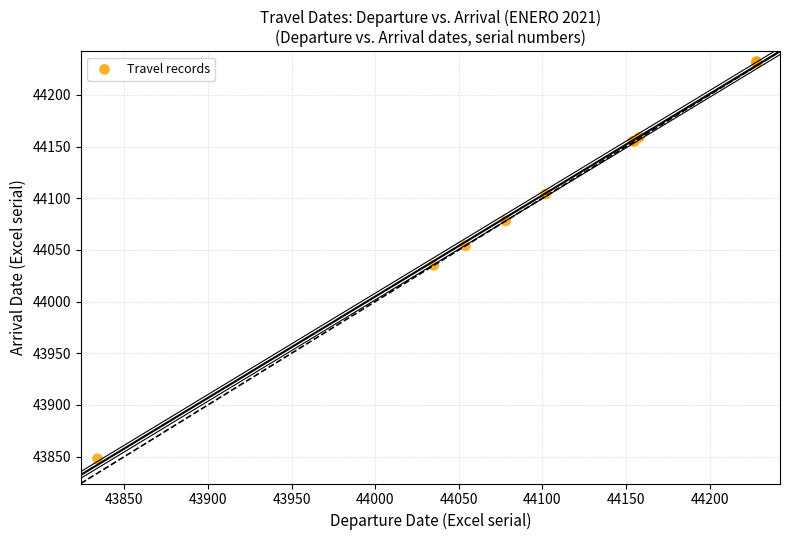

What Y value in the scatter plot is closest to 44040?

44035